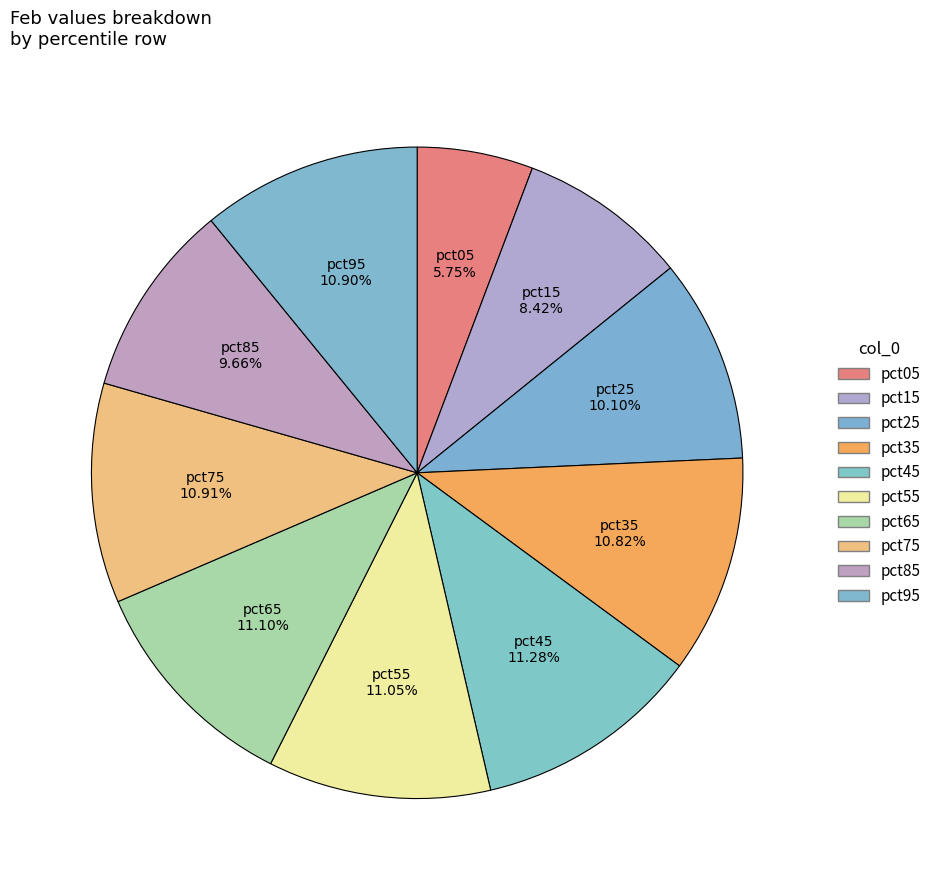

True or false: pct35 accounts for 11% of the total.

True